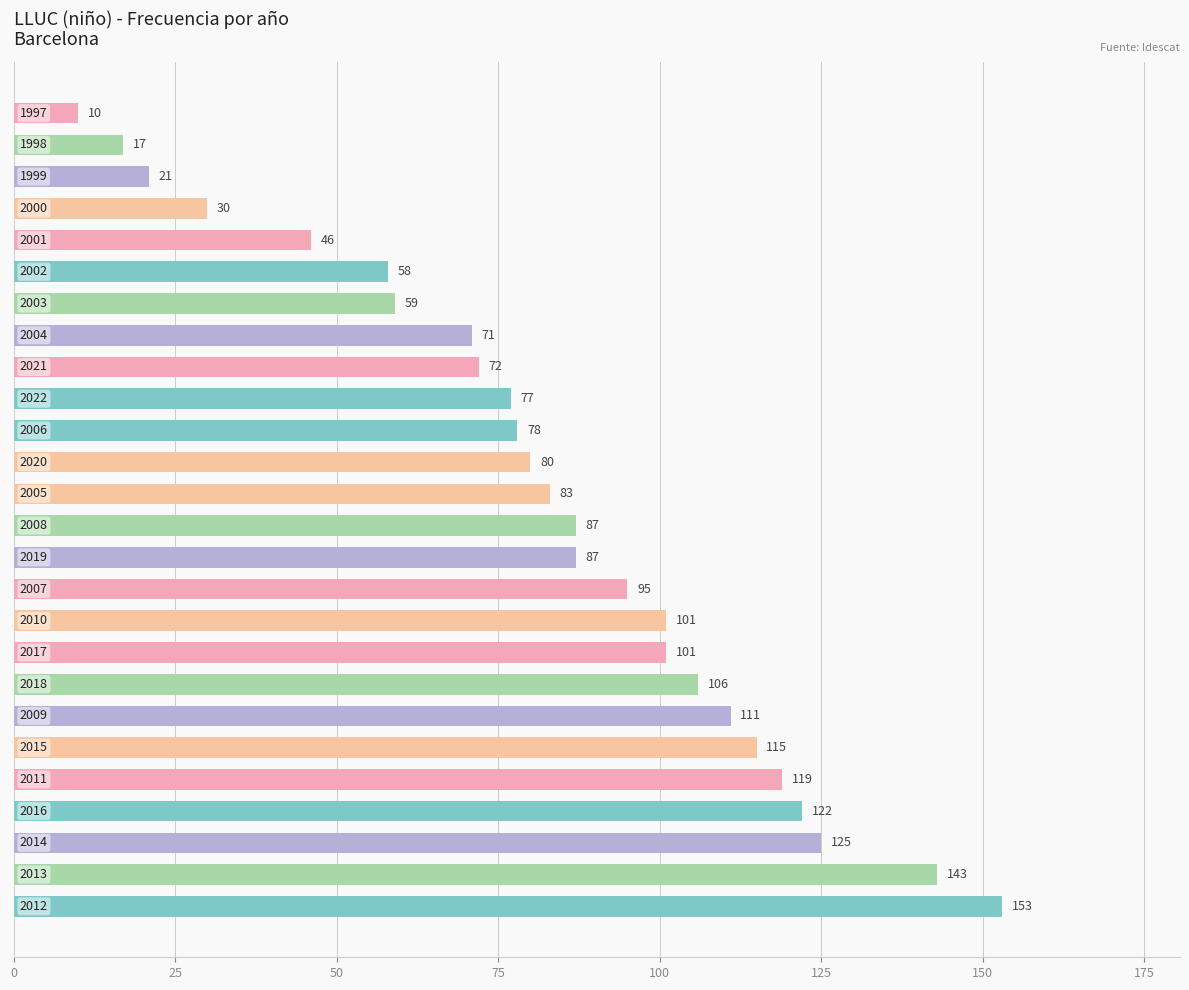

What is the maximum value shown in the chart?

153